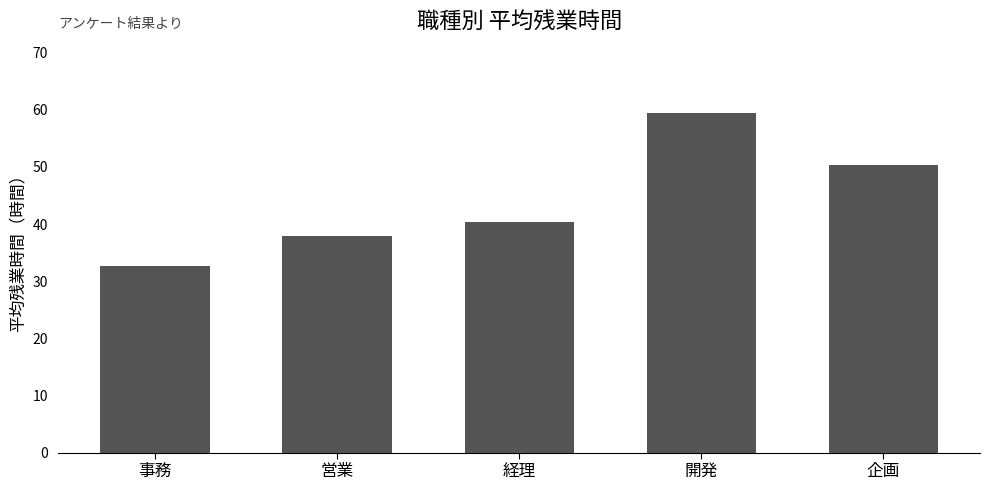

What is the approximate value at 事務?

32.7